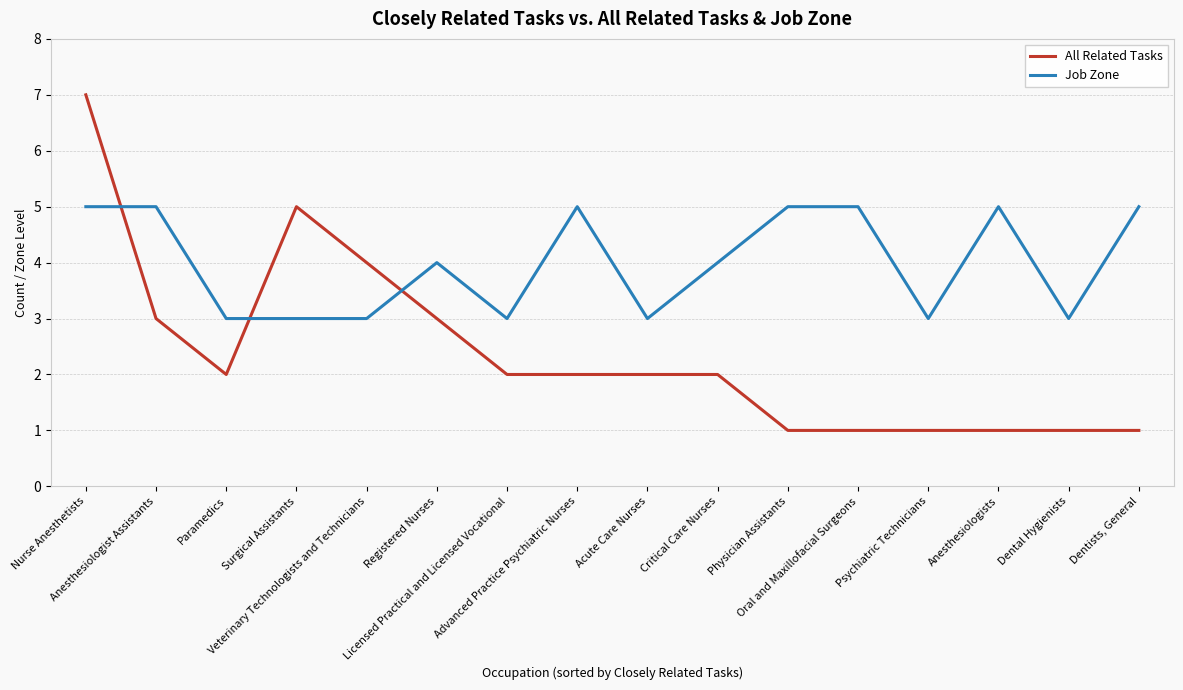

What is the difference between the maximum and minimum values in the All Related Tasks series?

6